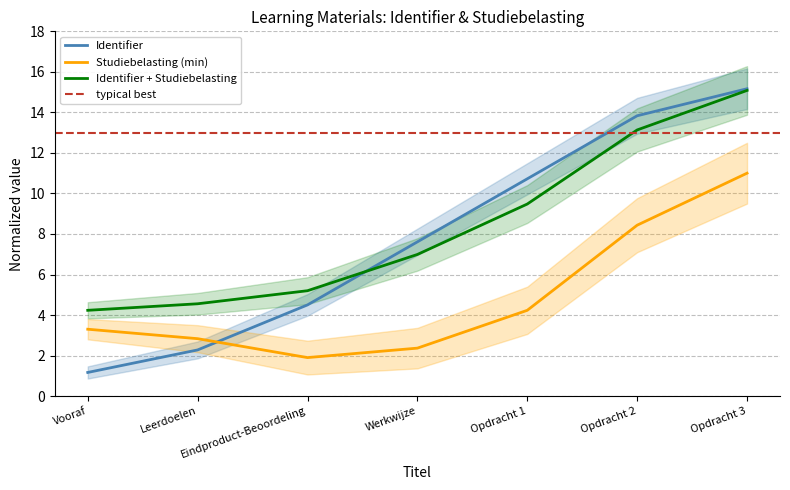

List the labels in order of value, smallest first.

Vooraf, Leerdoelen, Eindproduct-Beoordeling, Werkwijze, Opdracht 1, Opdracht 2, Opdracht 3